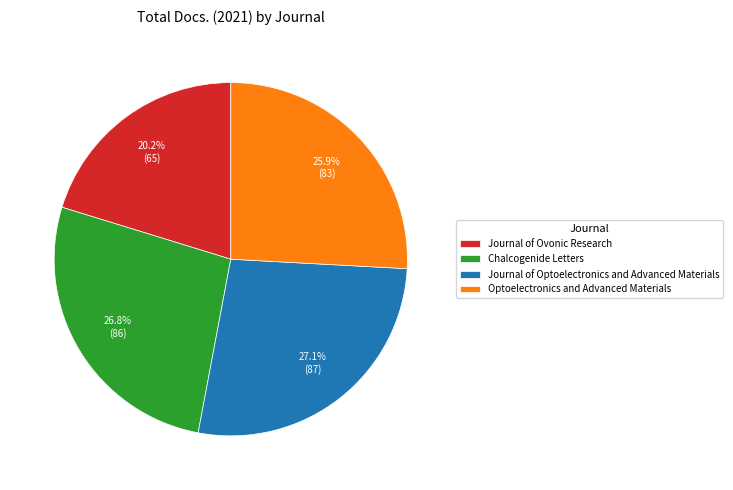

Approximately how many times larger is the value at Optoelectronics and Advanced Materials compared to Journal of Optoelectronics and Advanced Materials?

1.0